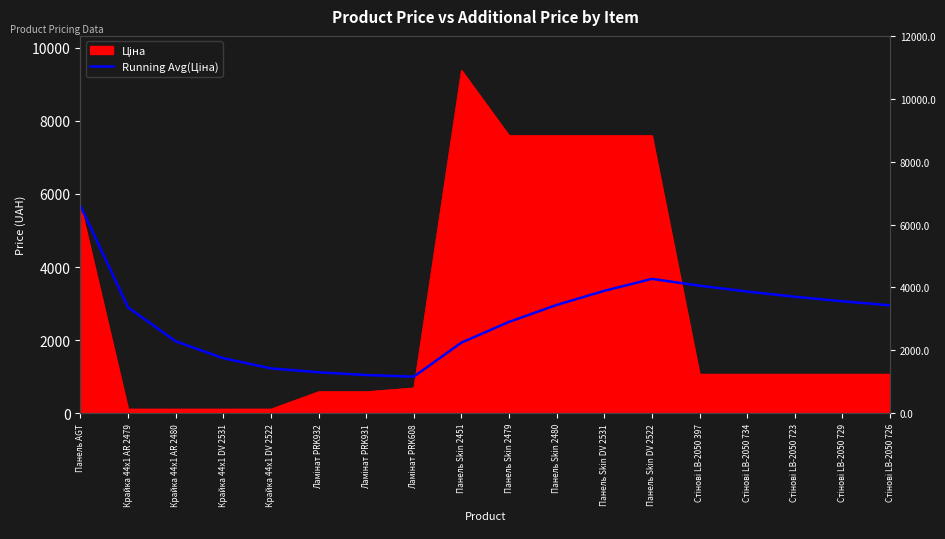

The value at Панель AGT is 5673.8. True or false?

True